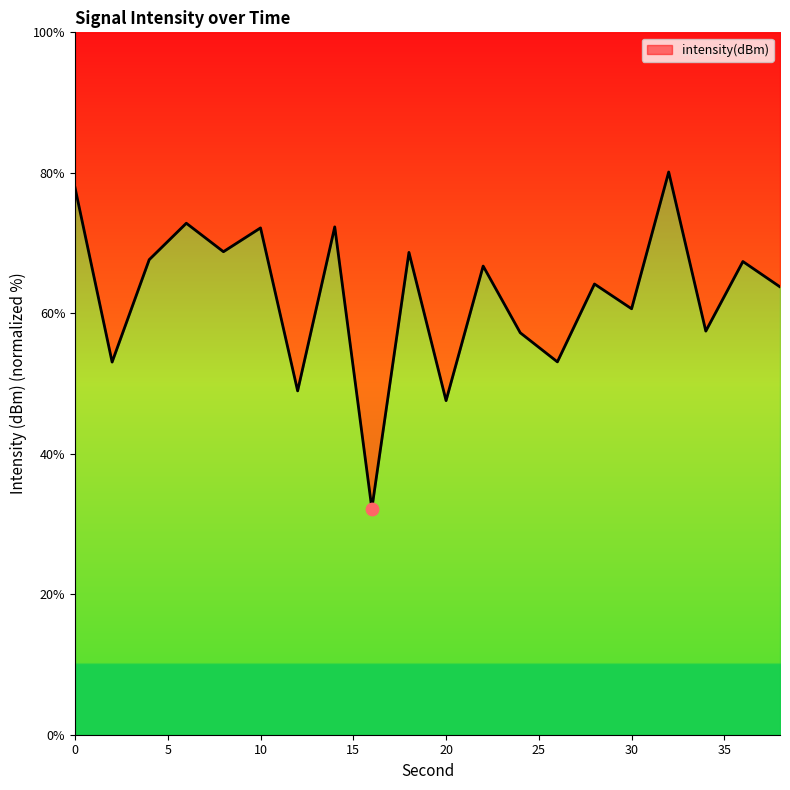

What is the change in value from 22 to 34?

-9.3